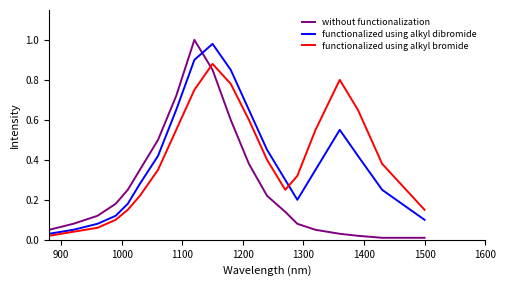

True or false: functionalized using alkyl dibromide and functionalized using alkyl bromide cross at least once.

True